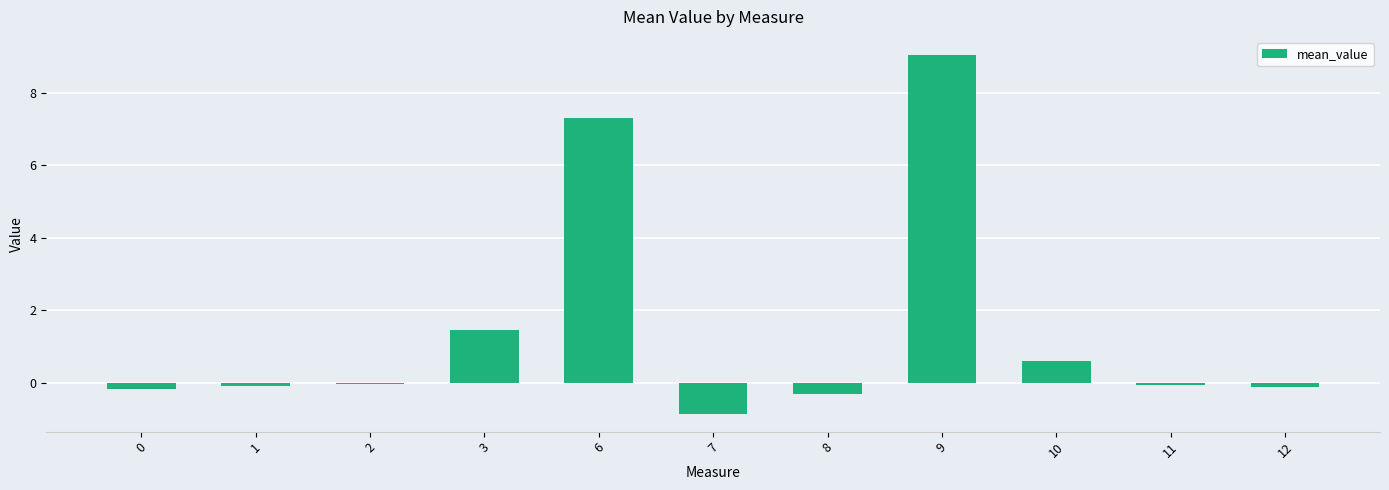

What is the smallest value displayed?

-0.9